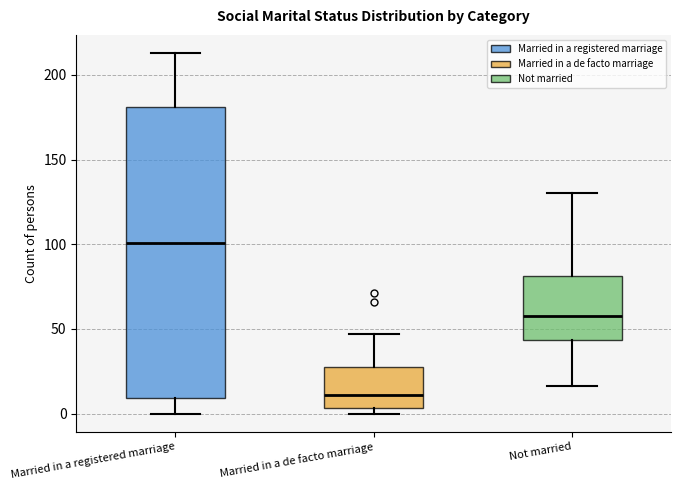

Which box is the tallest, from its lower edge to its upper edge?

Married in a registered marriage